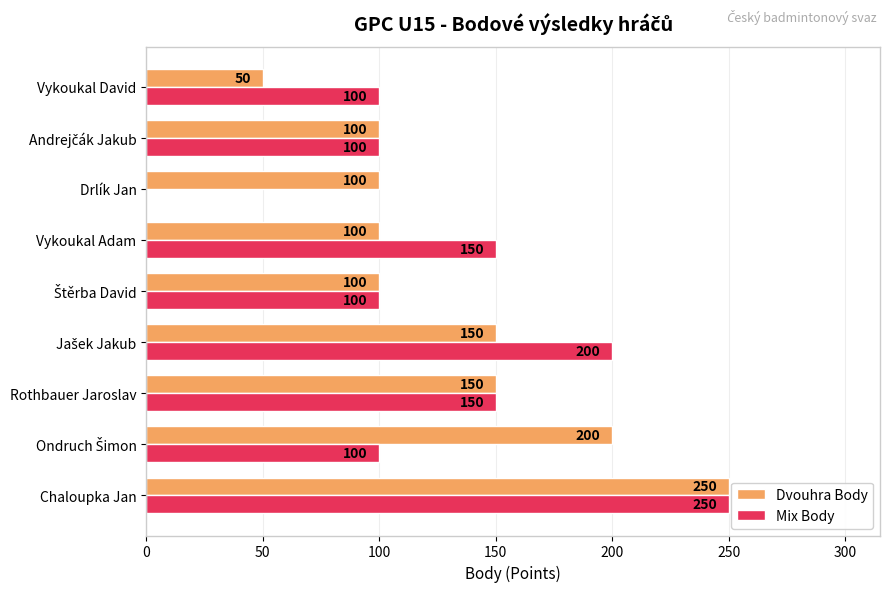

Is it true that Mix Body equals 343 at Chaloupka Jan?

False